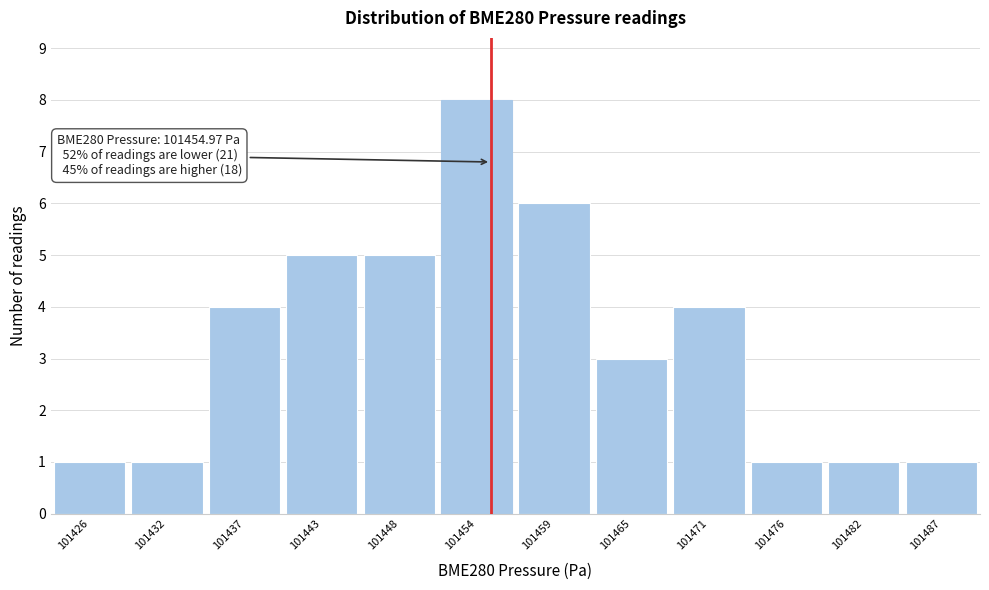

Over which range of the x-axis is the bar tallest?

101451 to 101457